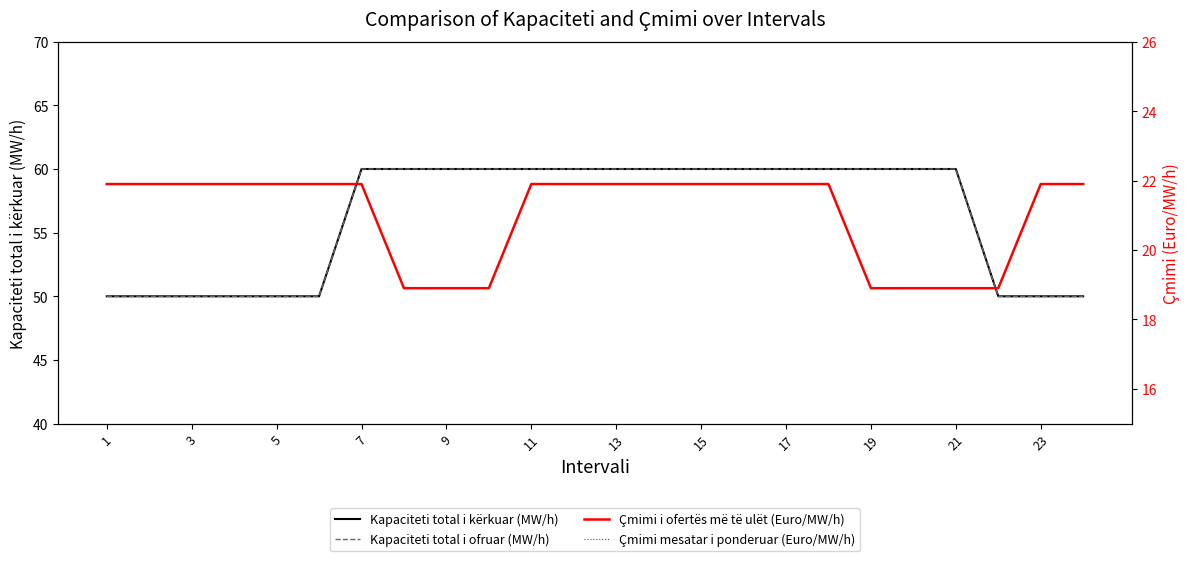

True or false: Çmimi i ofertës më të ulët (Euro/MW/h) and Çmimi mesatar i ponderuar (Euro/MW/h) intersect in this chart.

False